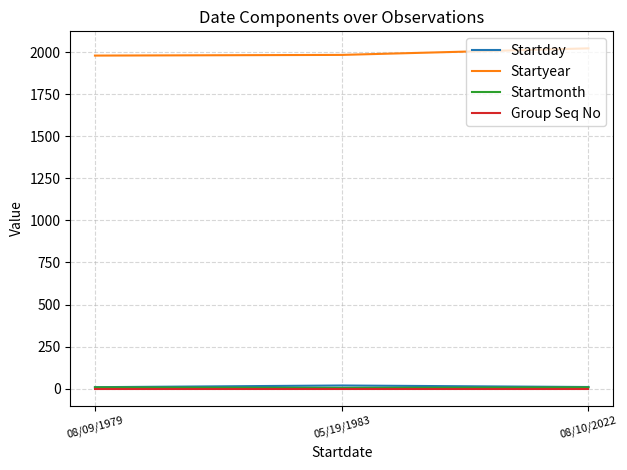

What is the minimum value shown in the chart?

1